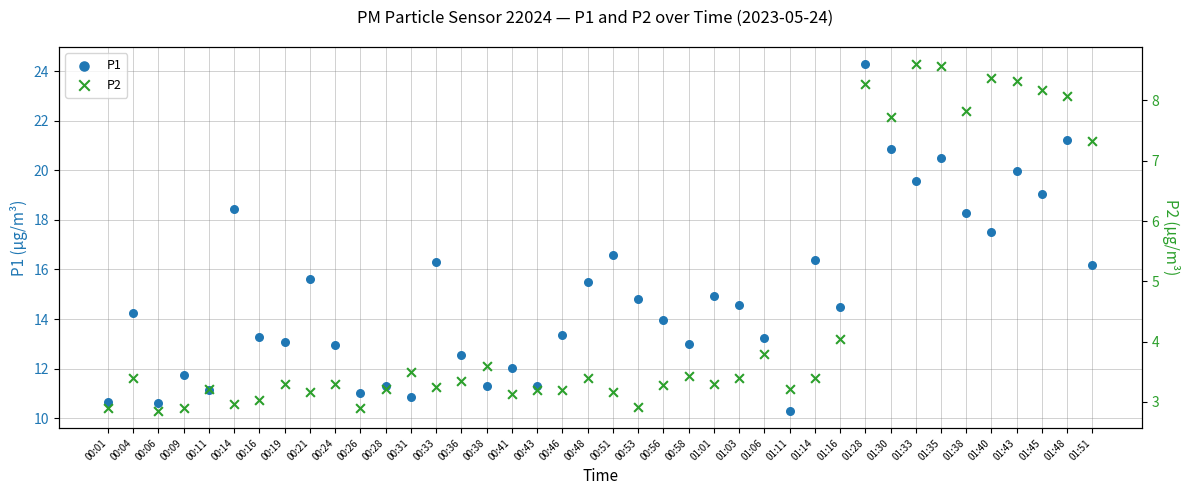

At how many categories does at least one series exceed 24?

1